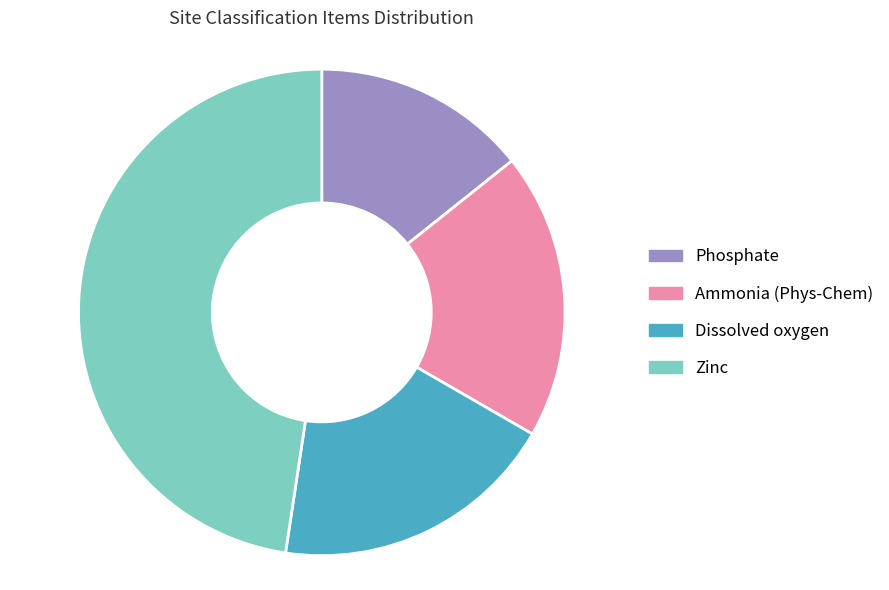

How many segments does this pie chart have?

4